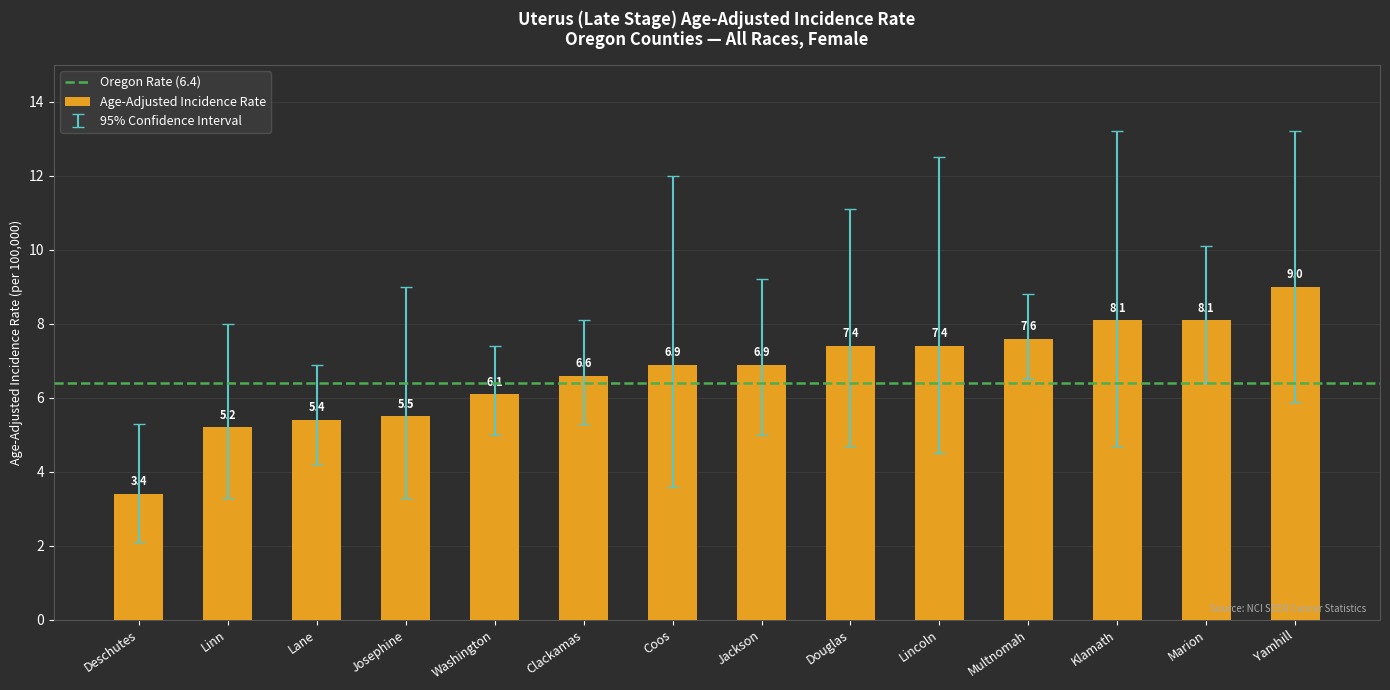

Where does the data first go above 6?

Washington